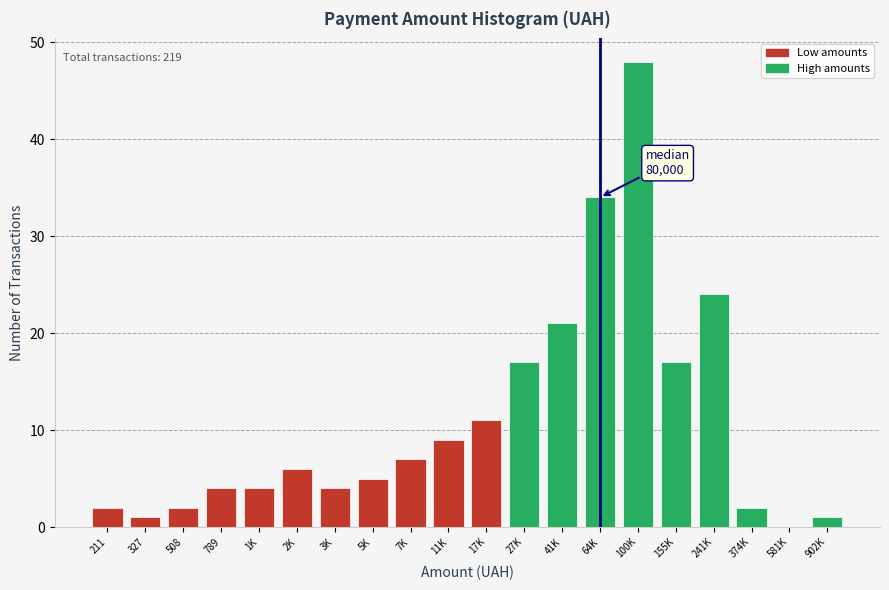

Reading left to right, transcribe all the data shown in this chart.

211=2	327=1	508=2	789=4	1K=4	2K=6	3K=4	5K=5	7K=7	11K=9	17K=11	27K=17	41K=21	64K=34	100K=48	155K=17	241K=24	374K=2	581K=0	902K=1